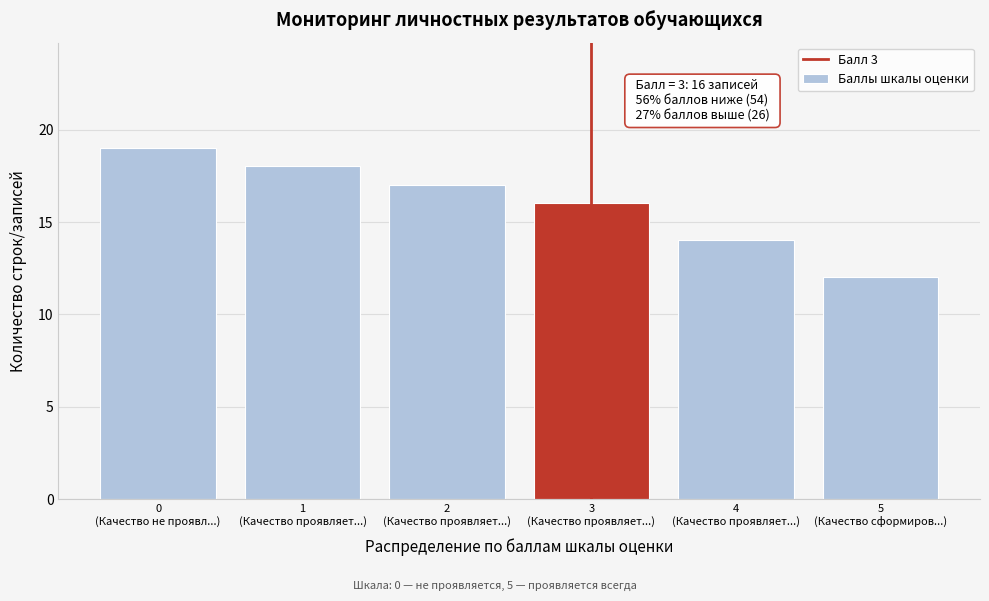

Reading right to left, what are all the values shown in this chart?

12	14	16	17	18	19